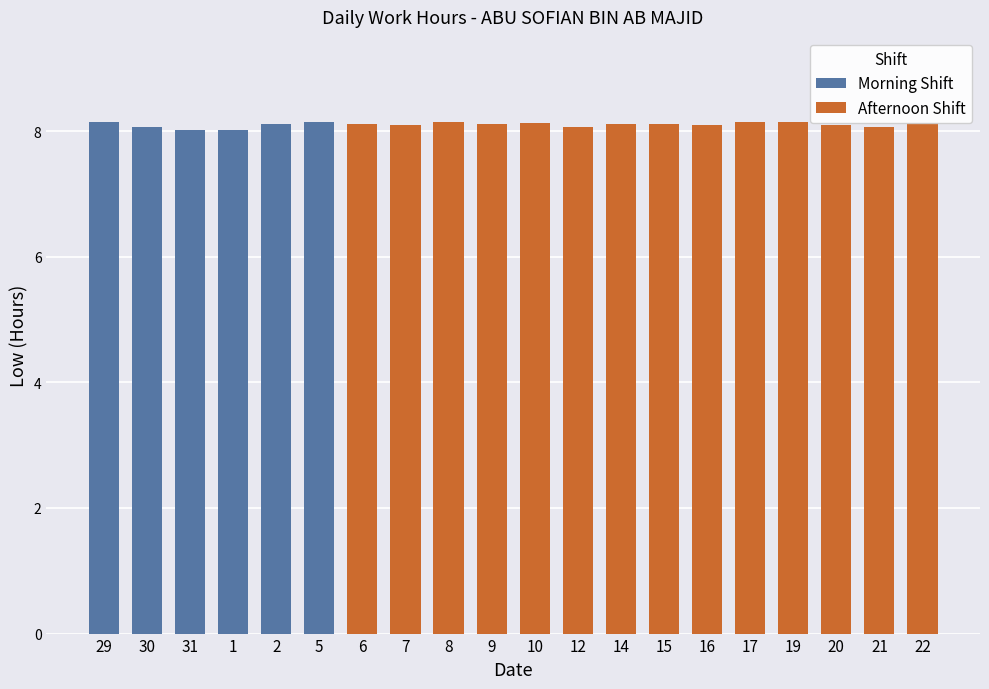

What is the maximum value shown in the chart?

8.1